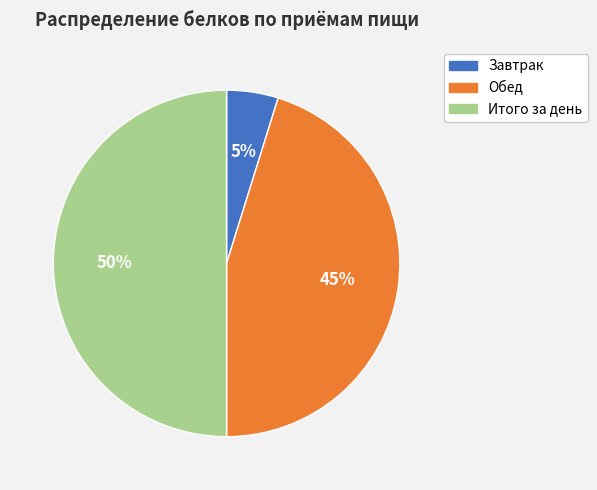

Which category has the smallest portion of the pie?

Завтрак